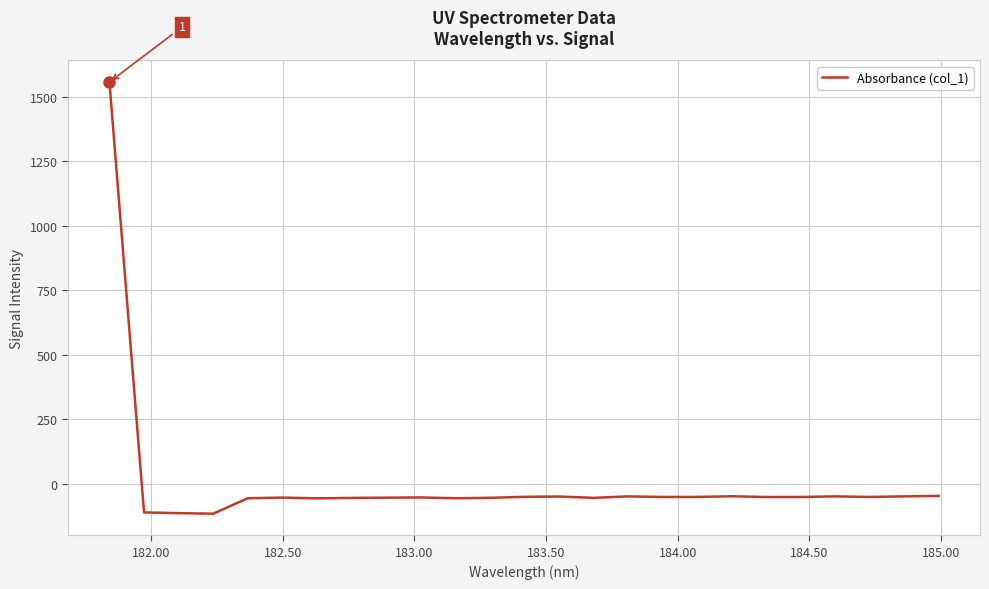

How many values are above zero?

1